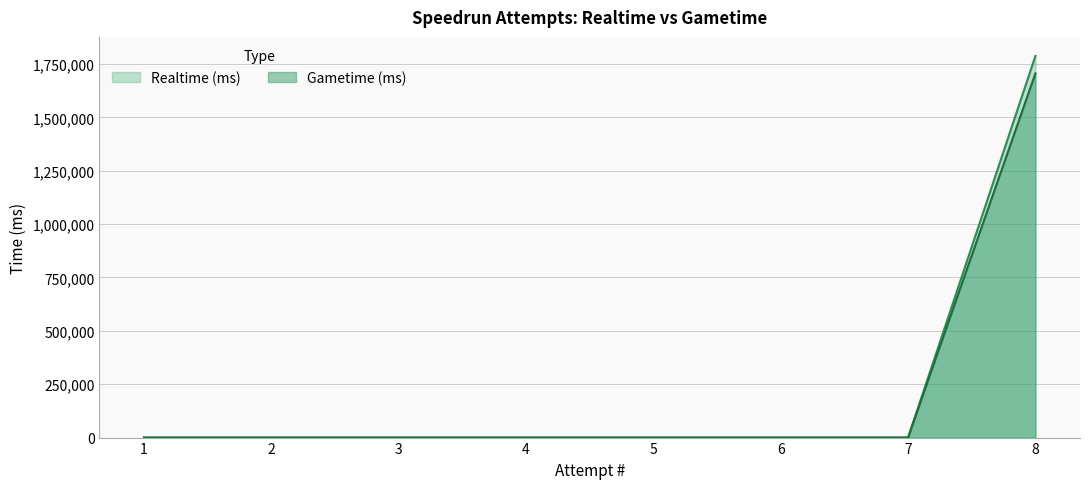

Reading right to left, transcribe all the data shown in this chart.

Realtime (ms): 8=1787572	7=0	6=0	5=0	4=0	3=0	2=0	1=0
Gametime (ms): 8=1706160	7=0	6=0	5=0	4=0	3=0	2=0	1=0